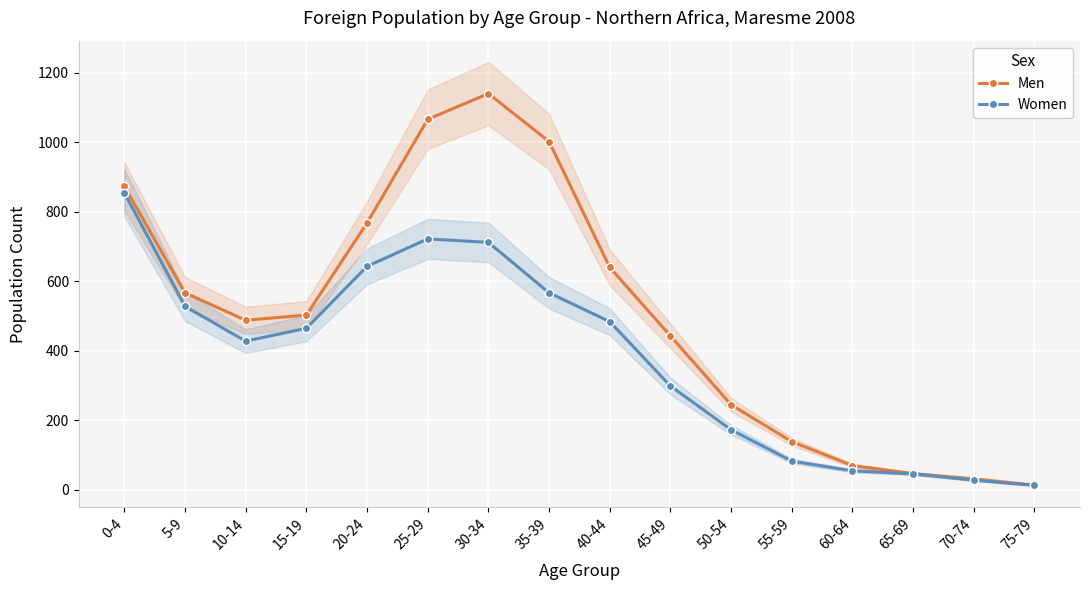

Reading left to right, list all the values displayed in this chart.

Men: 873	567	488	503	768	1066	1140	1002	640	443	245	139	70	47	32	14
Women: 855	528	428	465	643	722	712	567	484	299	173	83	55	46	28	13